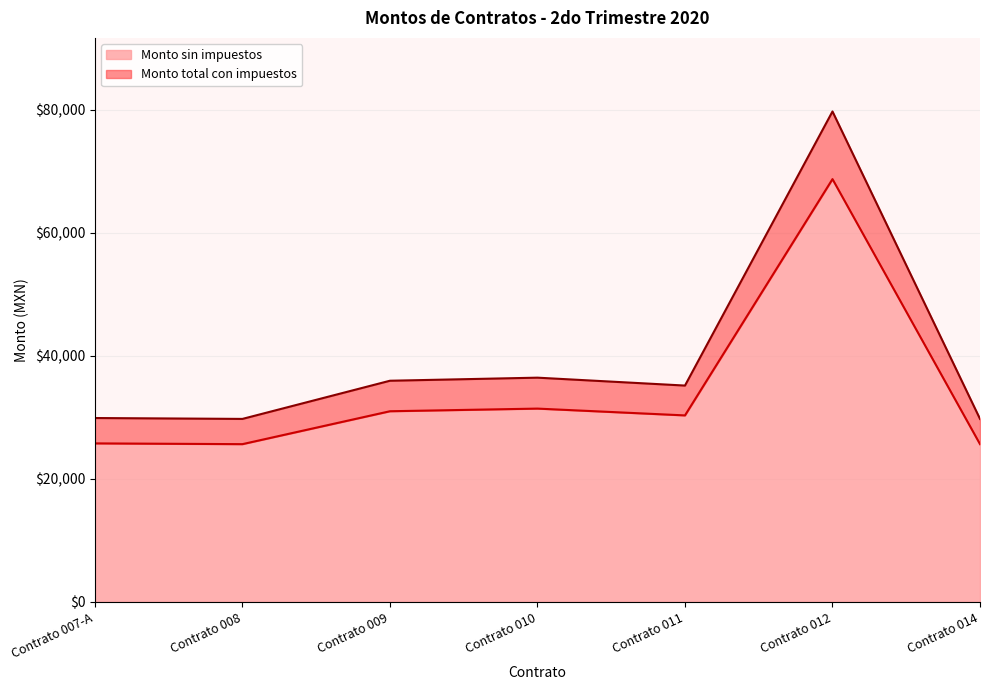

What is the value of the Monto sin impuestos point at the 5th from the left?

30323.3